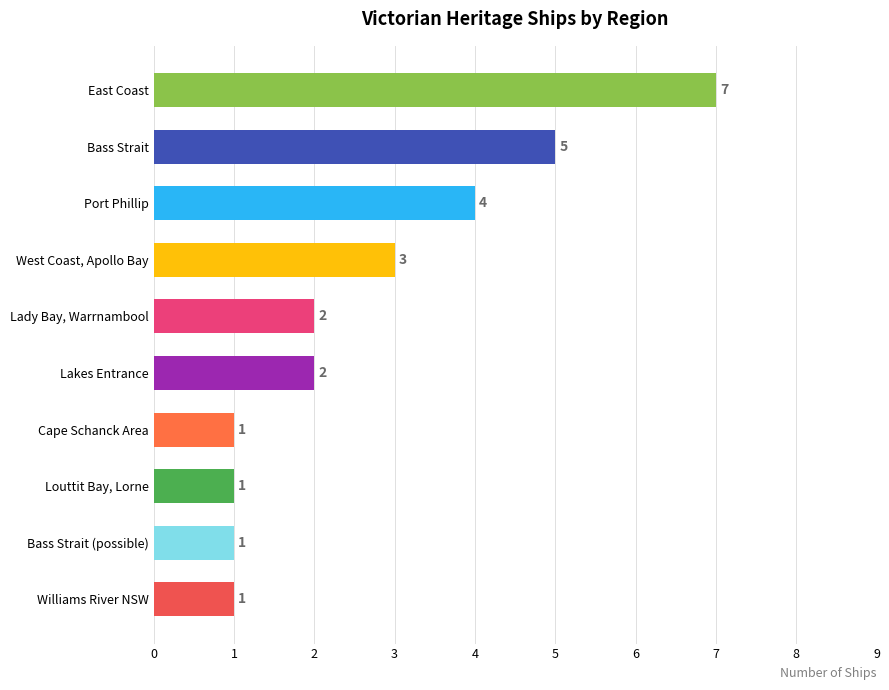

What is the difference between the second highest and second lowest values?

4